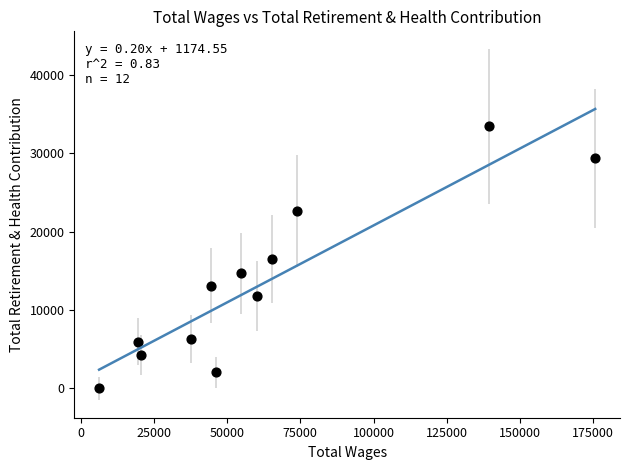

What is the range of X values (max minus min)?

169568